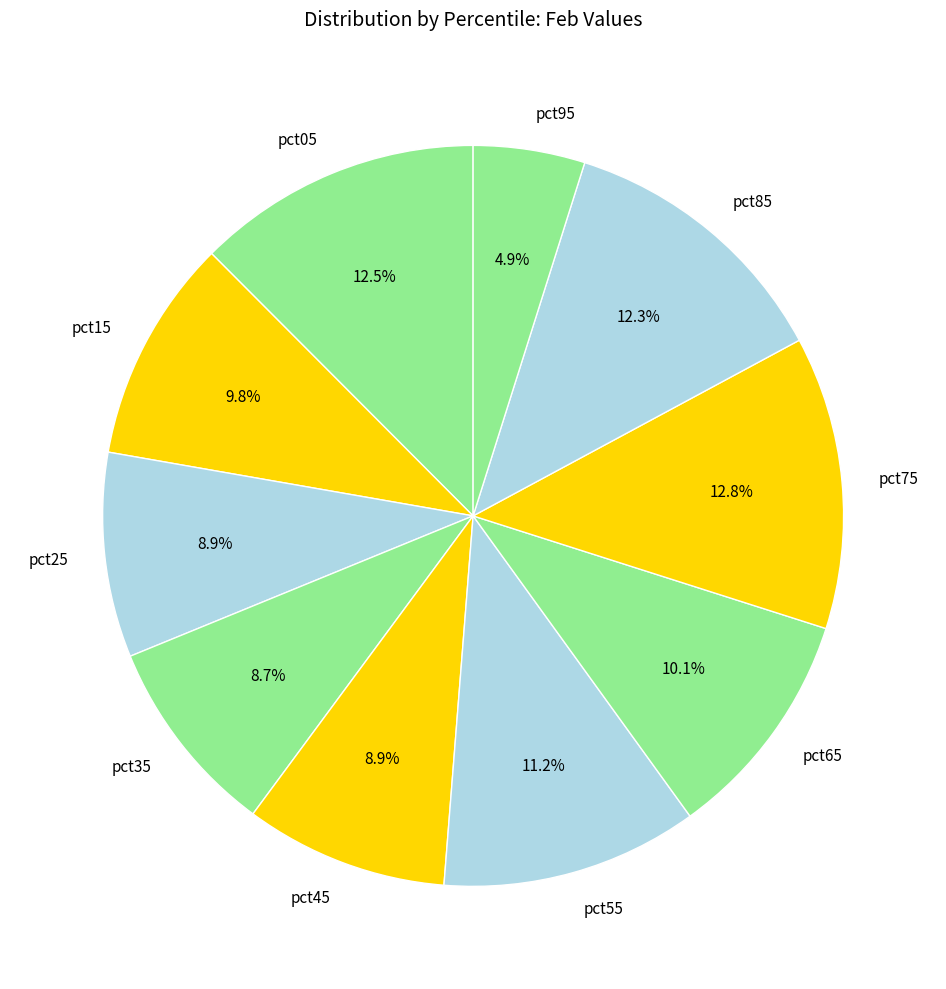

How many segments does this pie chart have?

10